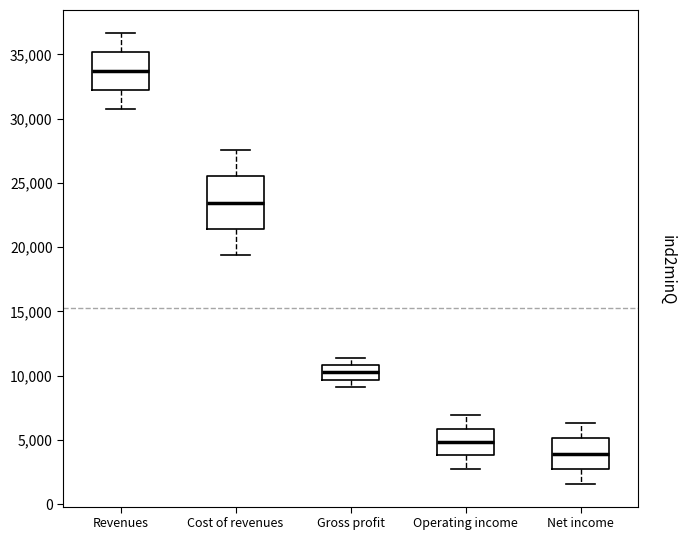

Where is the upper edge of the box for Net income on the y-axis? The values are not printed on the chart, so give them approximately, as read against the axis.

5000